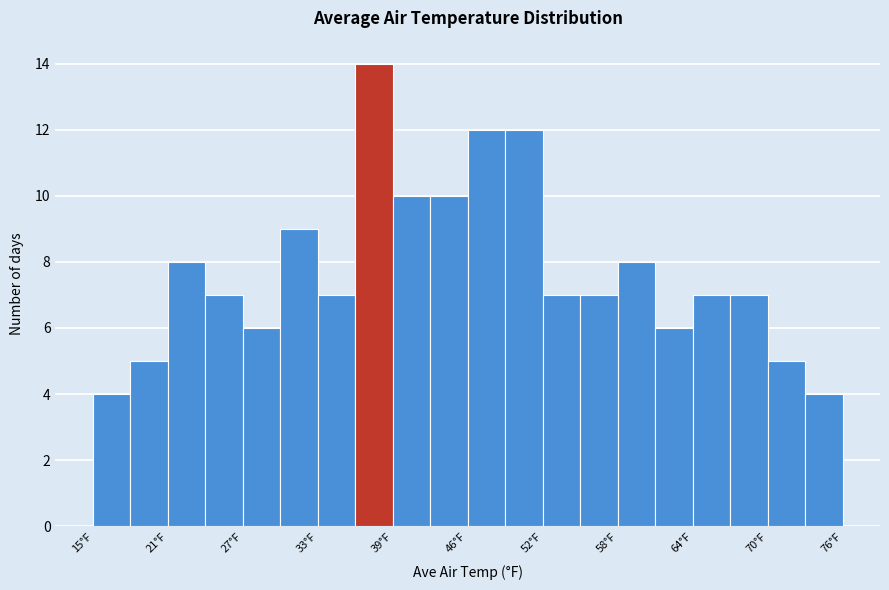

Read against the x-axis, roughly where is the centre of the tallest bar?

38